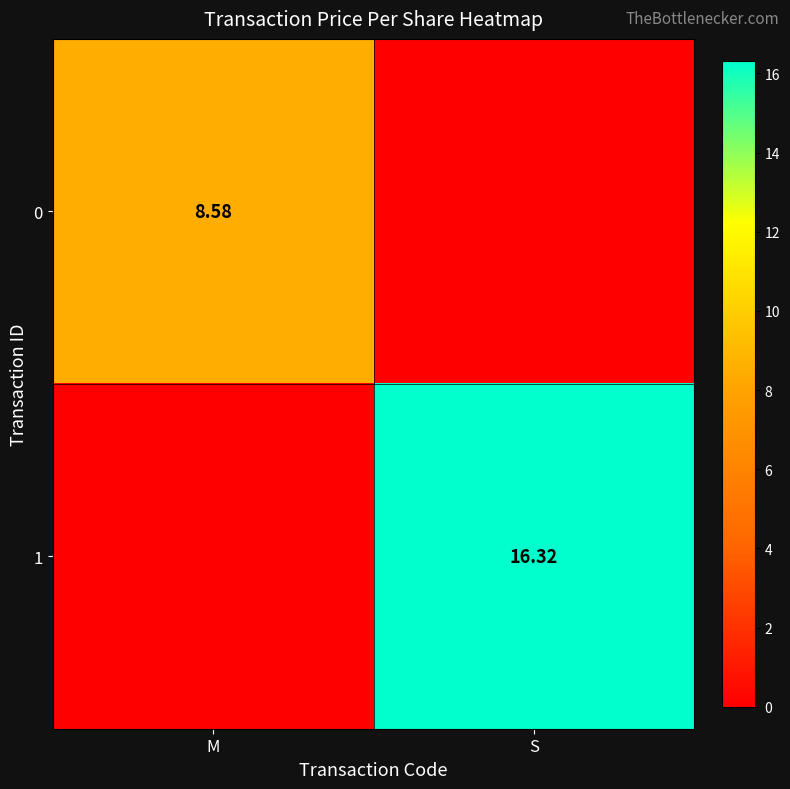

What is the highest value of the 0 series?

8.6